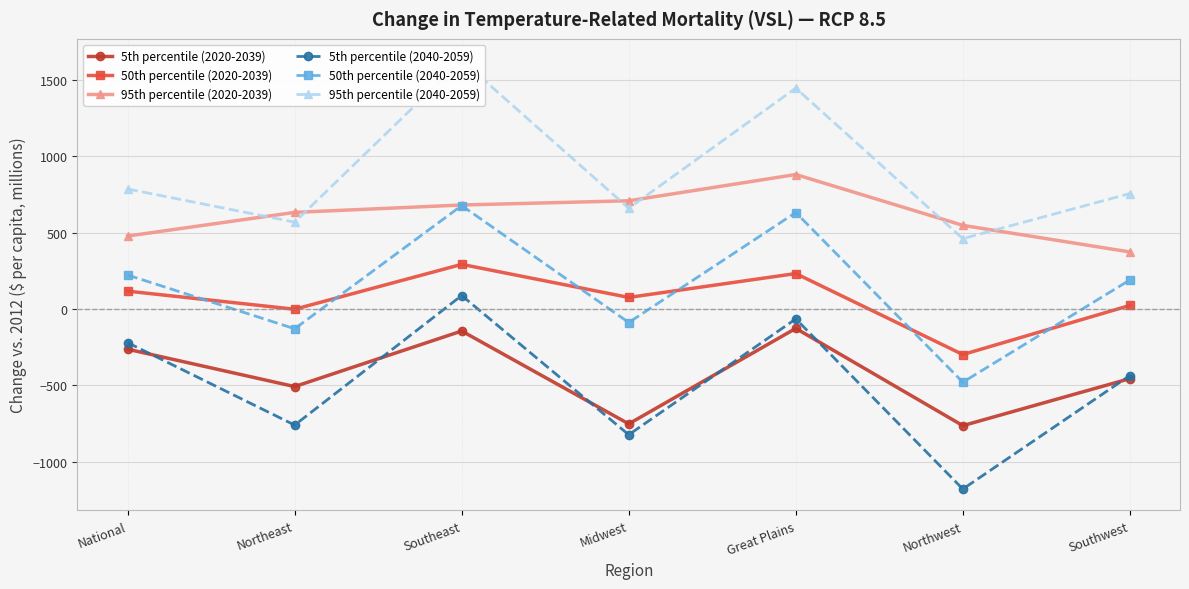

True or false: 5th percentile (2020-2039) and 95th percentile (2040-2059) cross at least once.

False